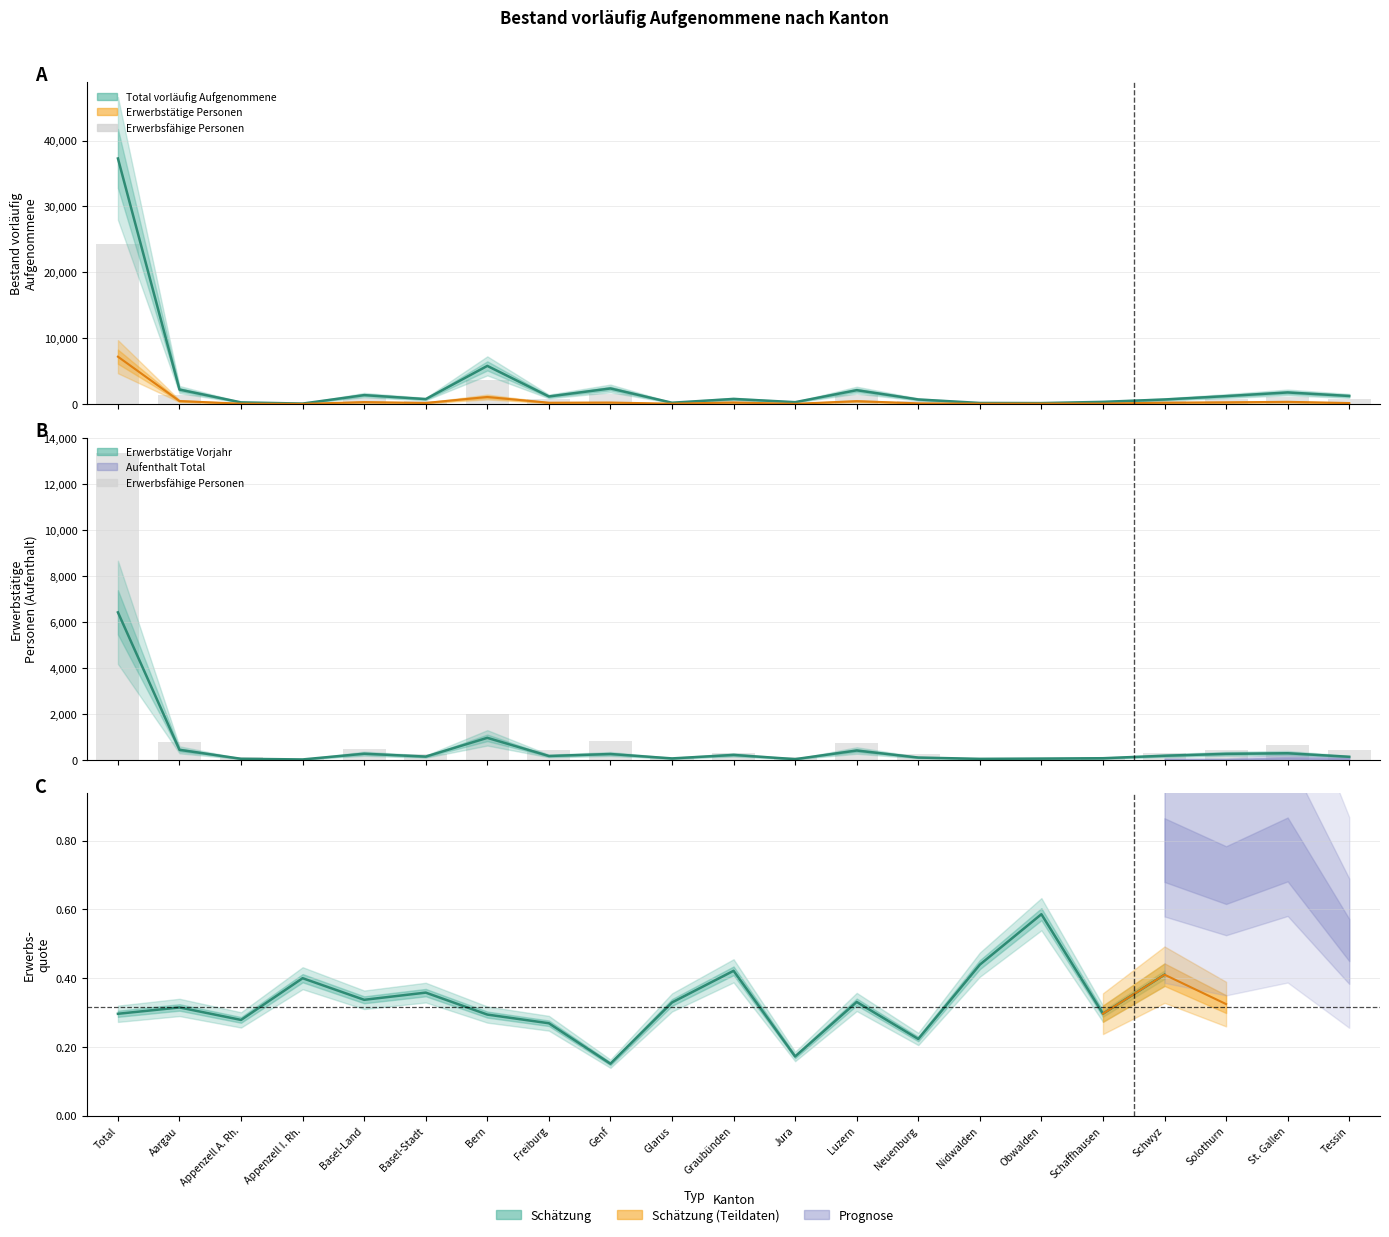

Which category has the lowest value across all series?

Appenzell I. Rh.